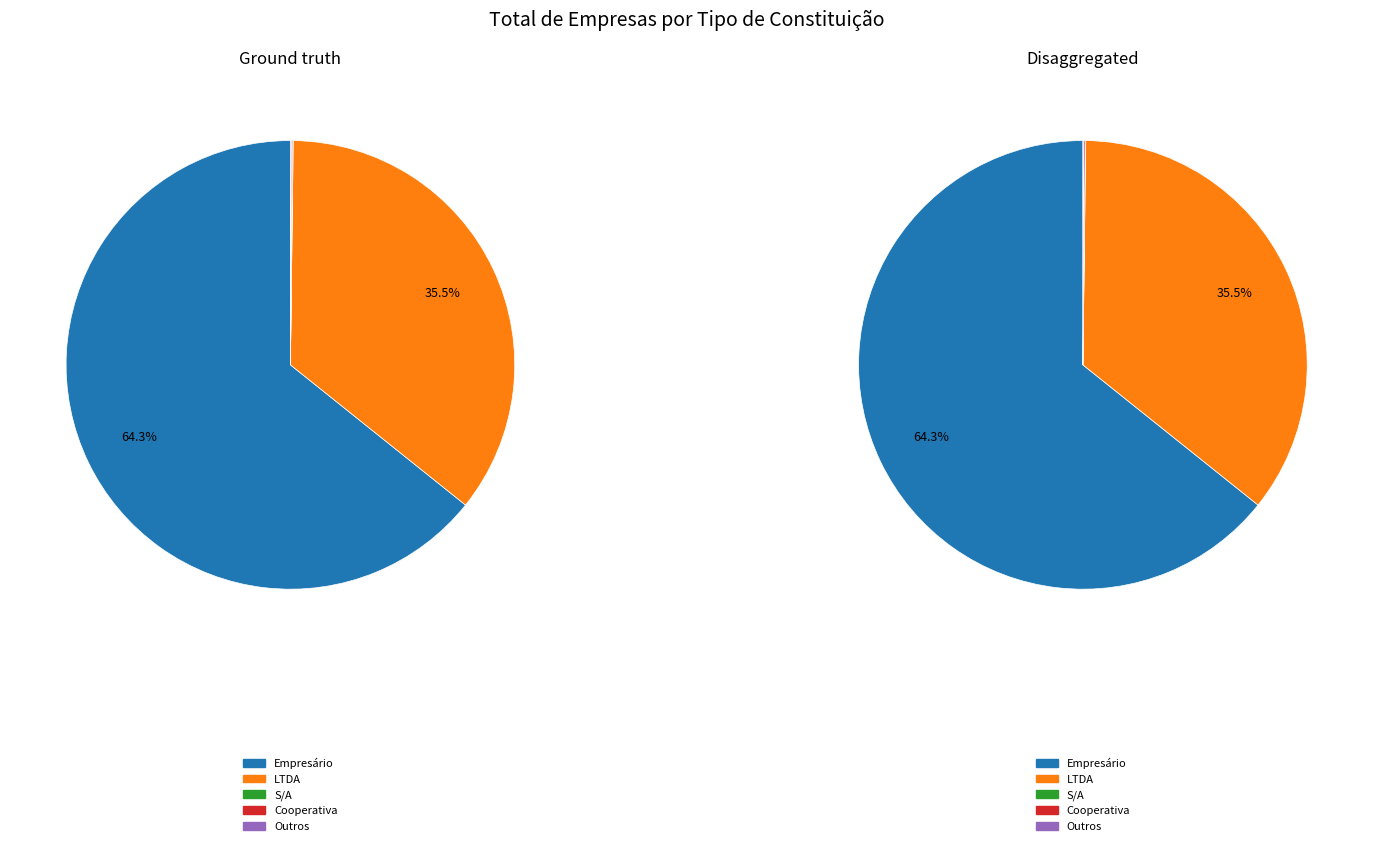

What is the smallest slice in the pie chart?

S/A